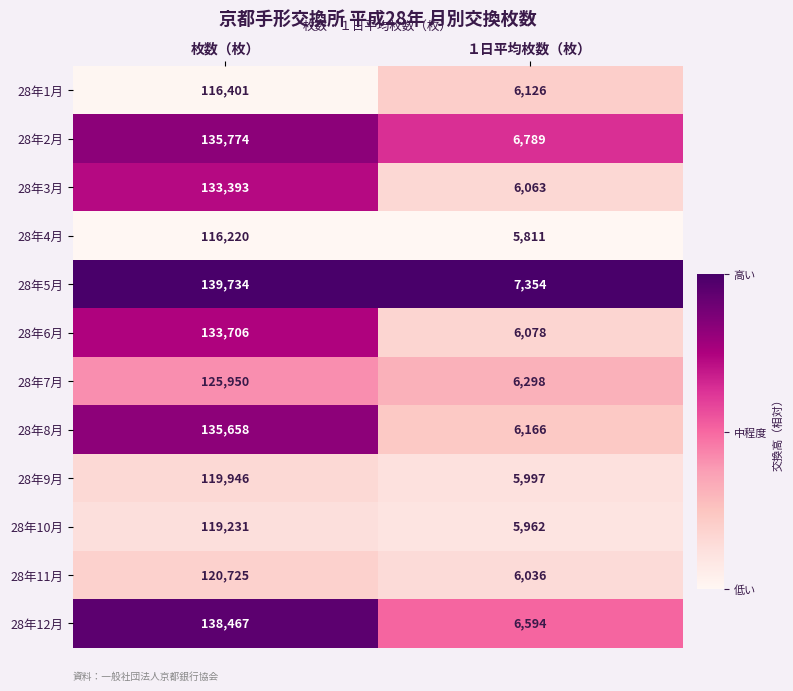

At which category is the sum across all series the highest?

枚数（枚）